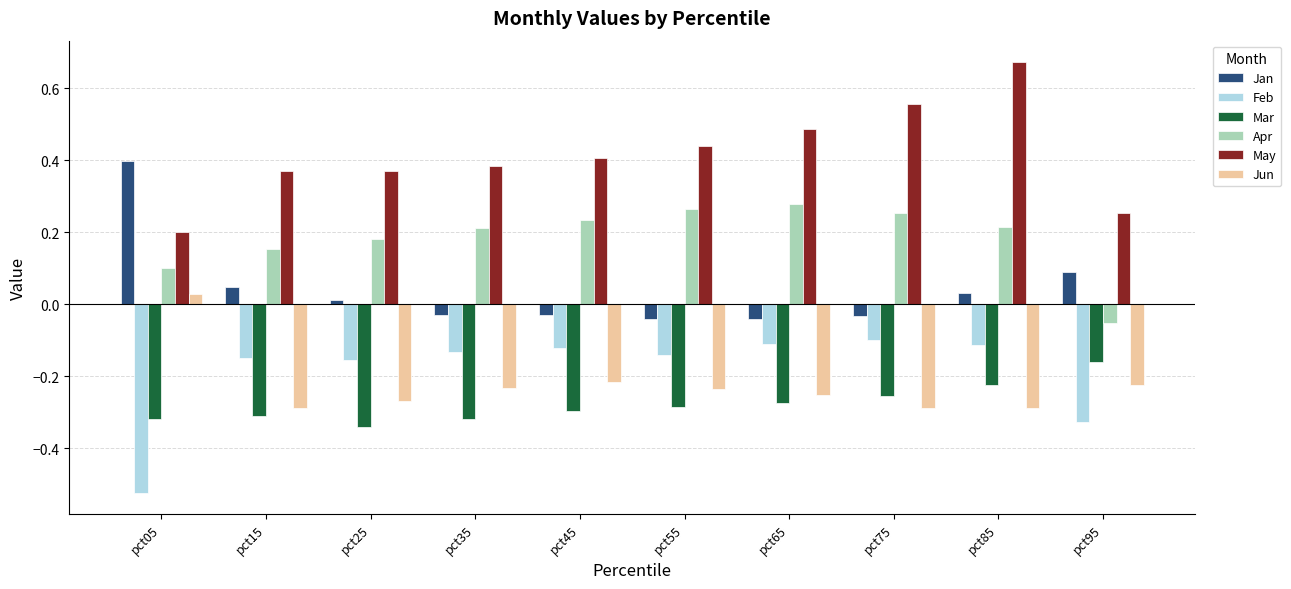

What are all the series names shown in the legend?

Jan, Feb, Mar, Apr, May, Jun